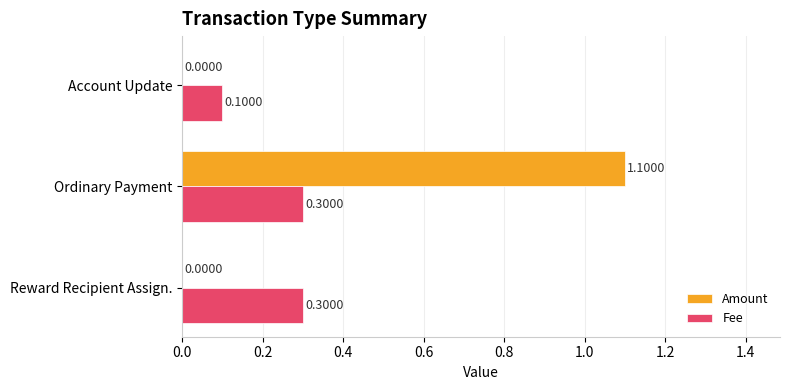

Which series has the largest total across all categories?

Amount